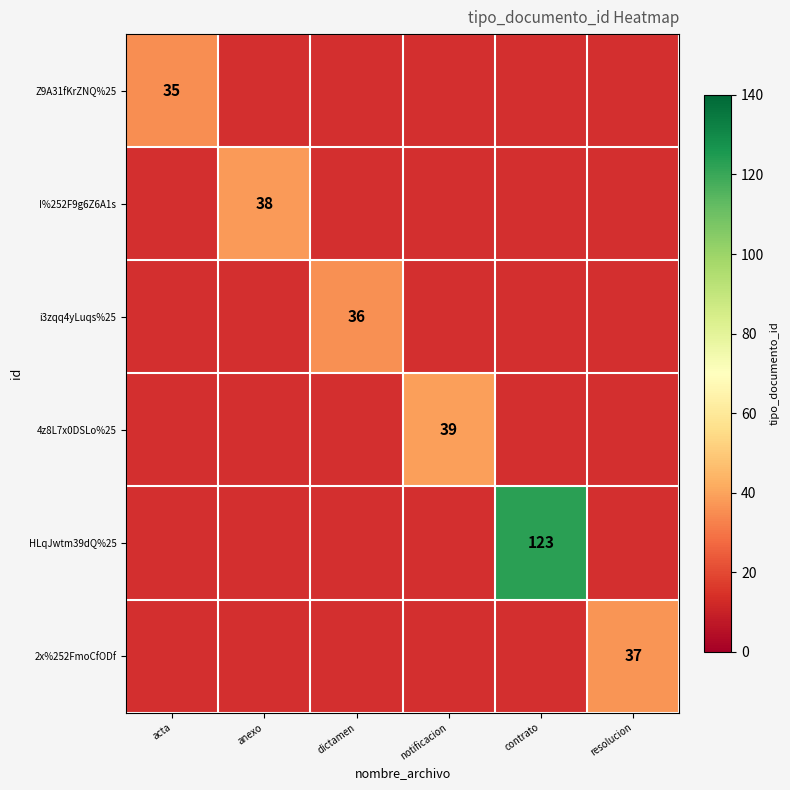

Which category has the lowest value across all series?

acta